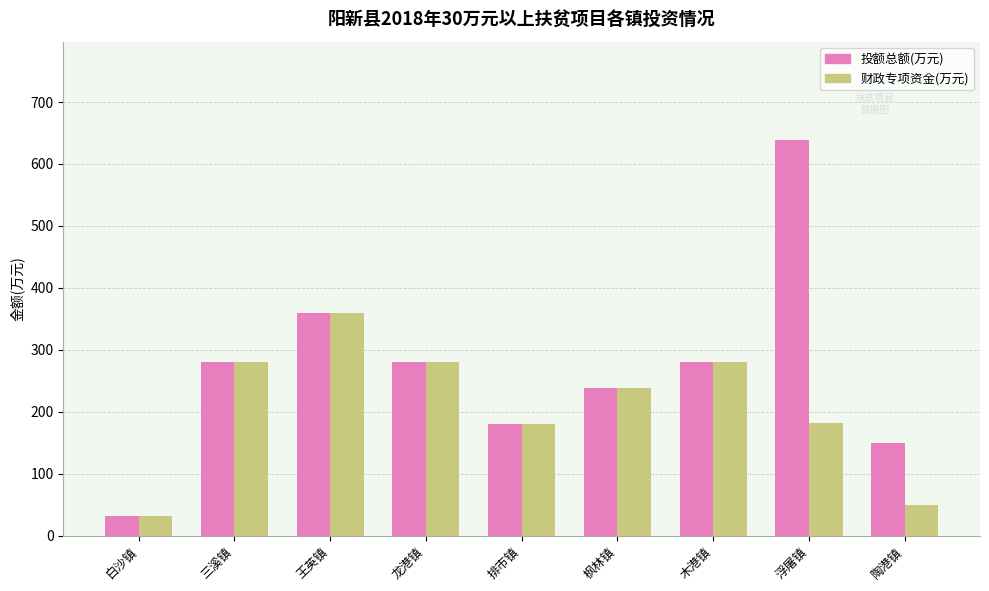

Does the chart contain stacked bars?

No